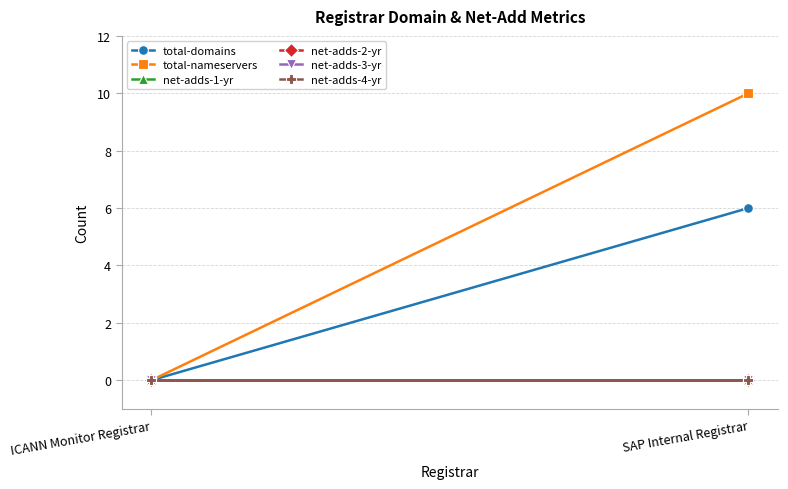

At which category is the sum across all series the highest?

SAP Internal Registrar